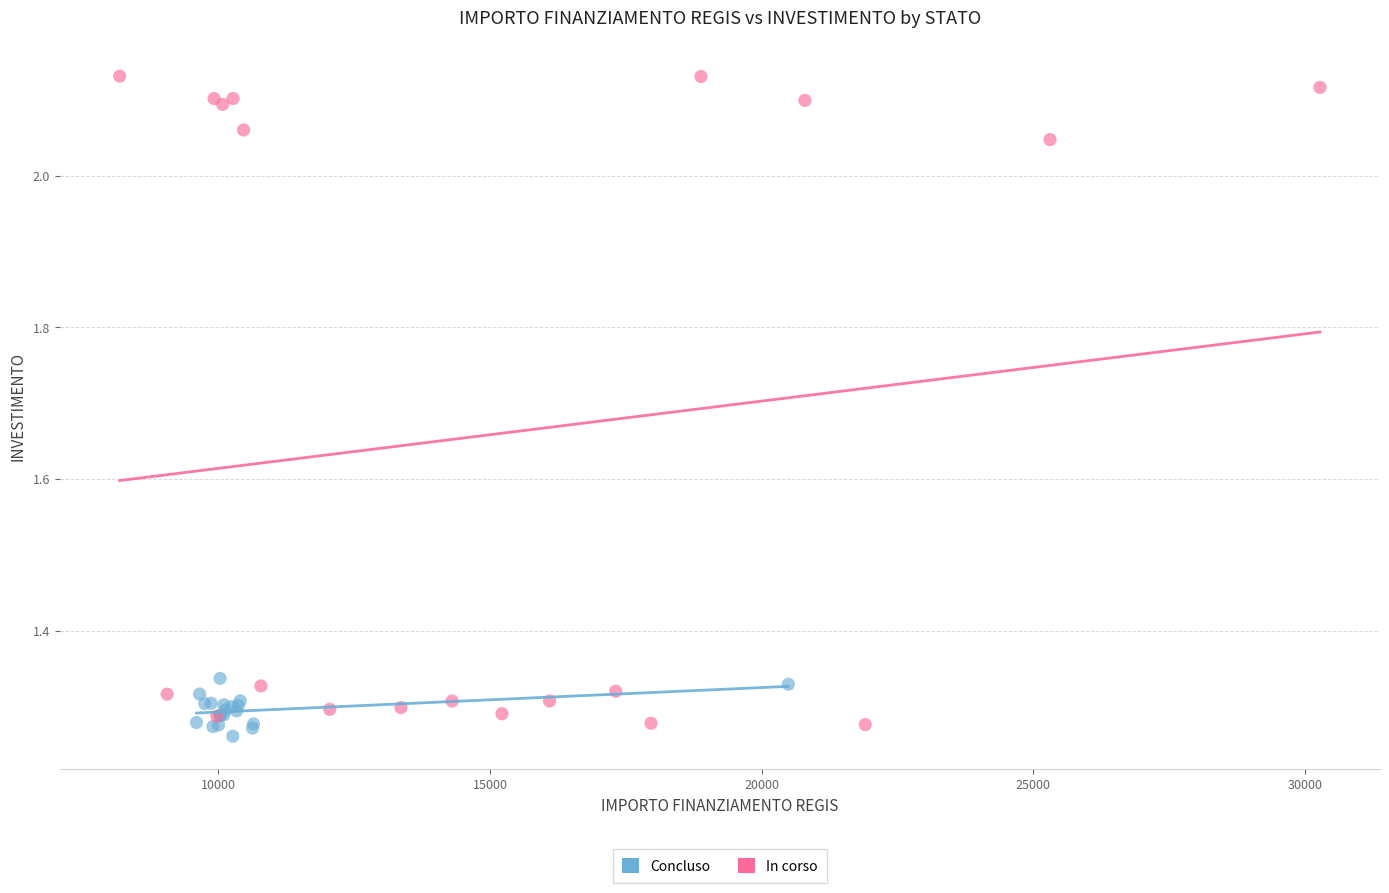

Which series has the largest Y range (max minus min)?

In corso